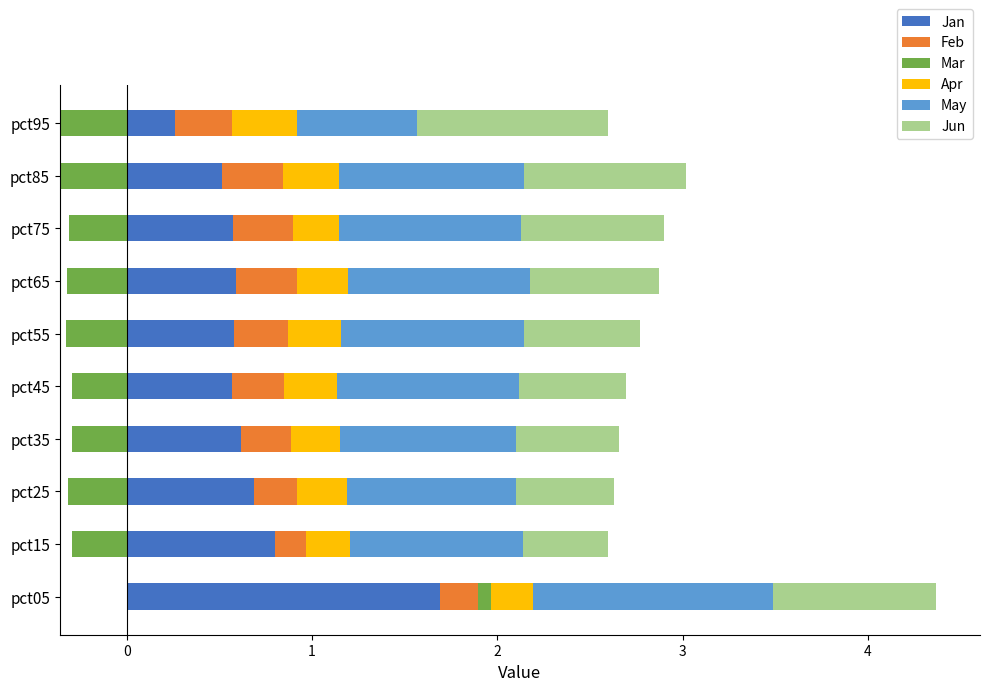

What value does the Apr series have at pct15?

0.2